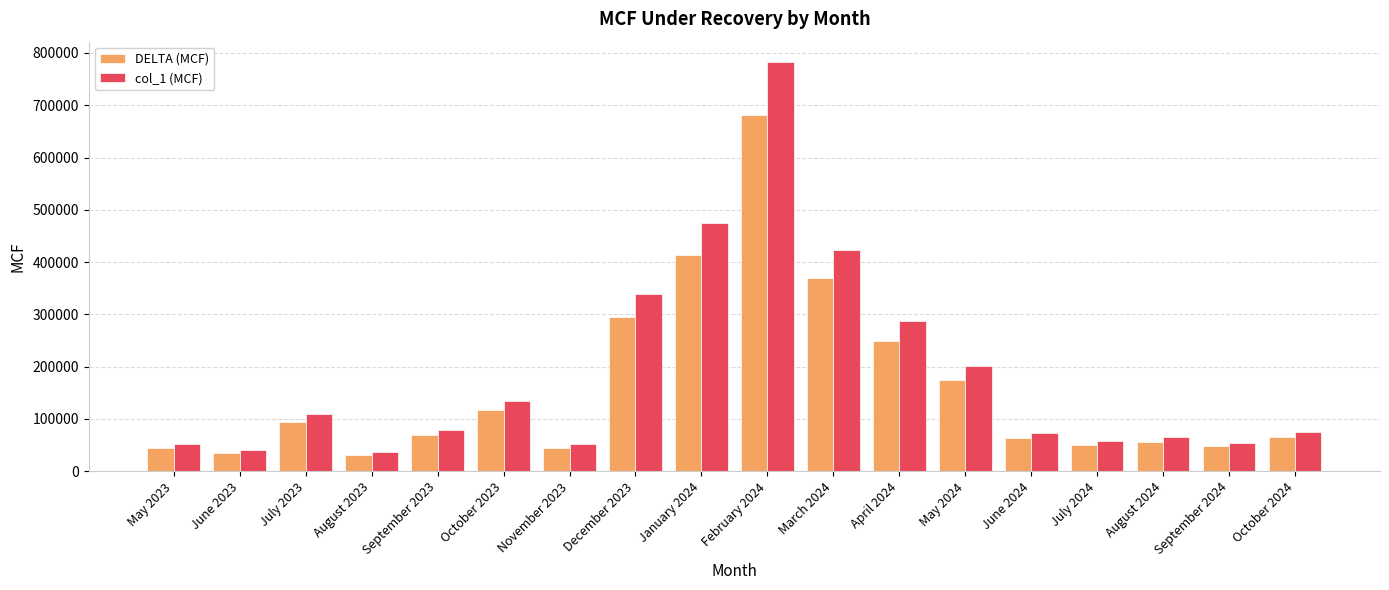

At which category does the chart reach its peak across all series?

February 2024